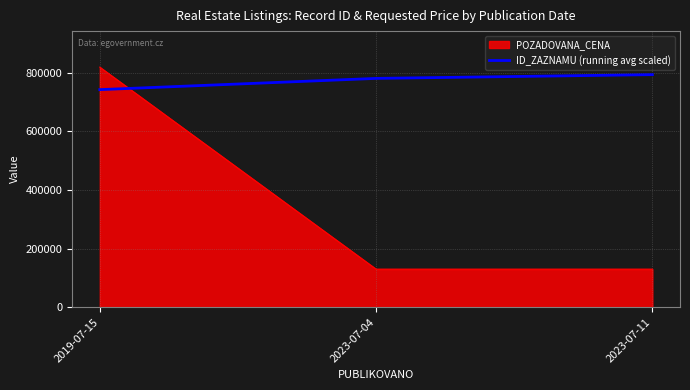

What is the difference between the maximum and minimum values in the ID_ZAZNAMU (running avg scaled) series?

51100.3